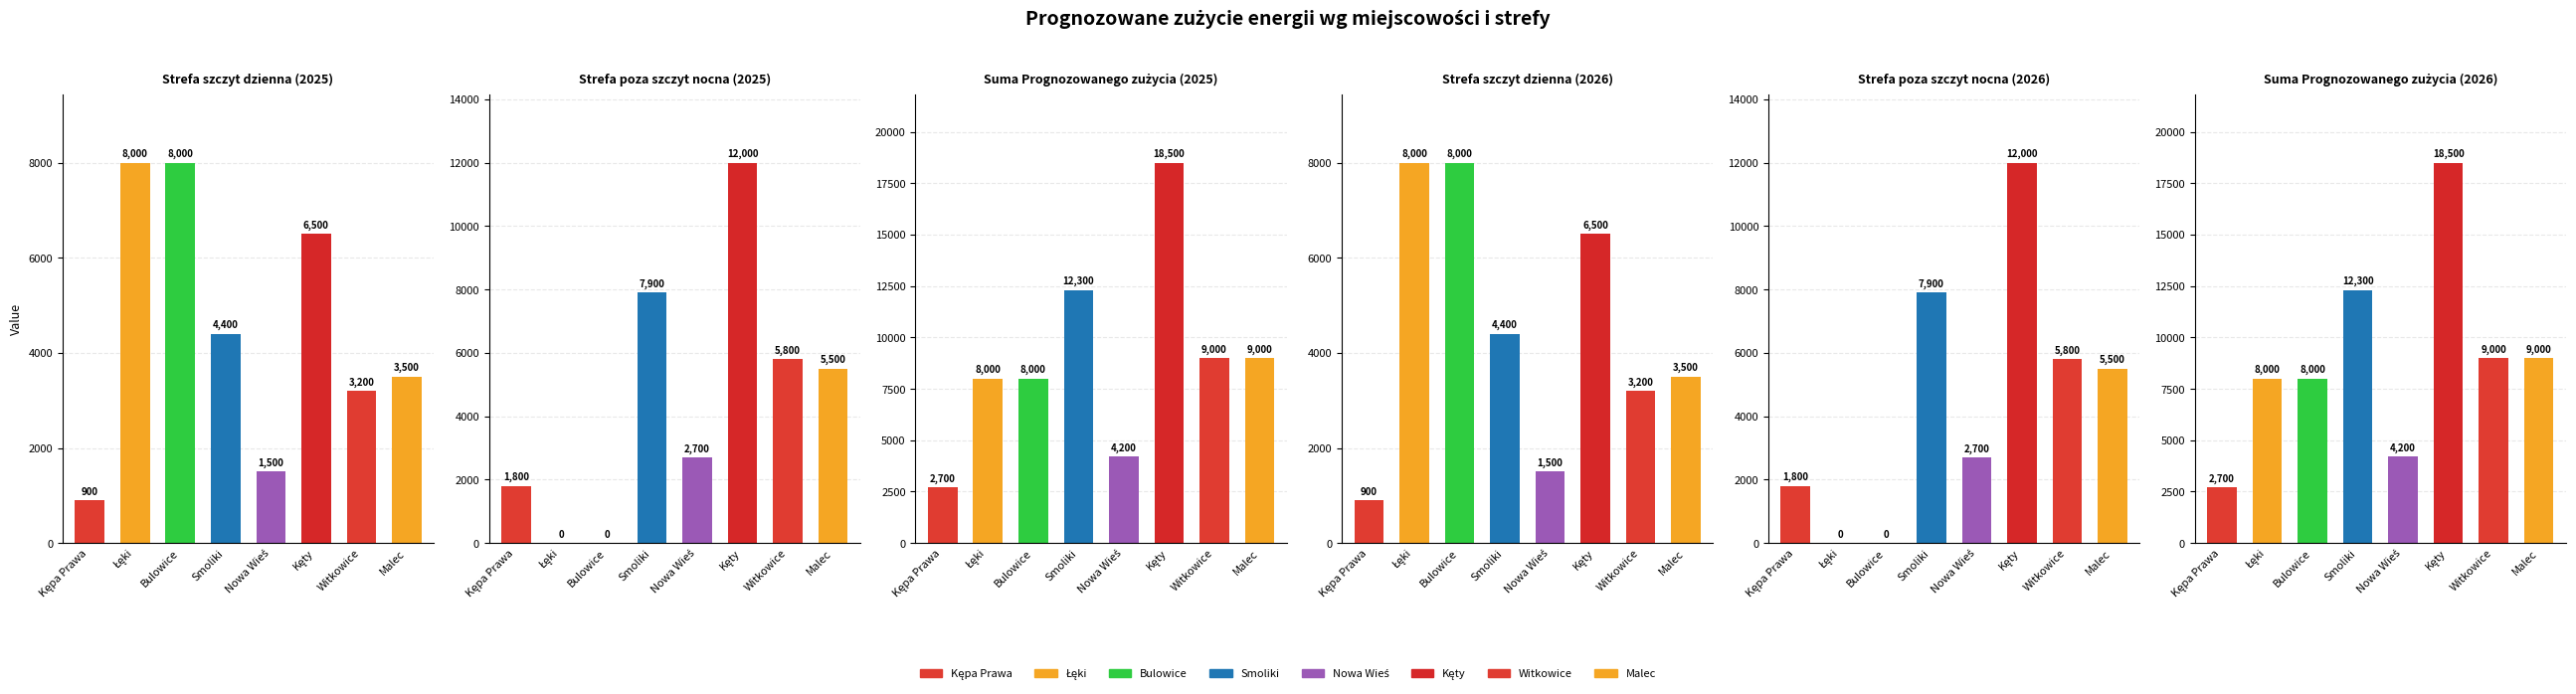

What is the difference between the Strefa poza szczyt nocna (2026) values at Witkowice and Łęki?

5800